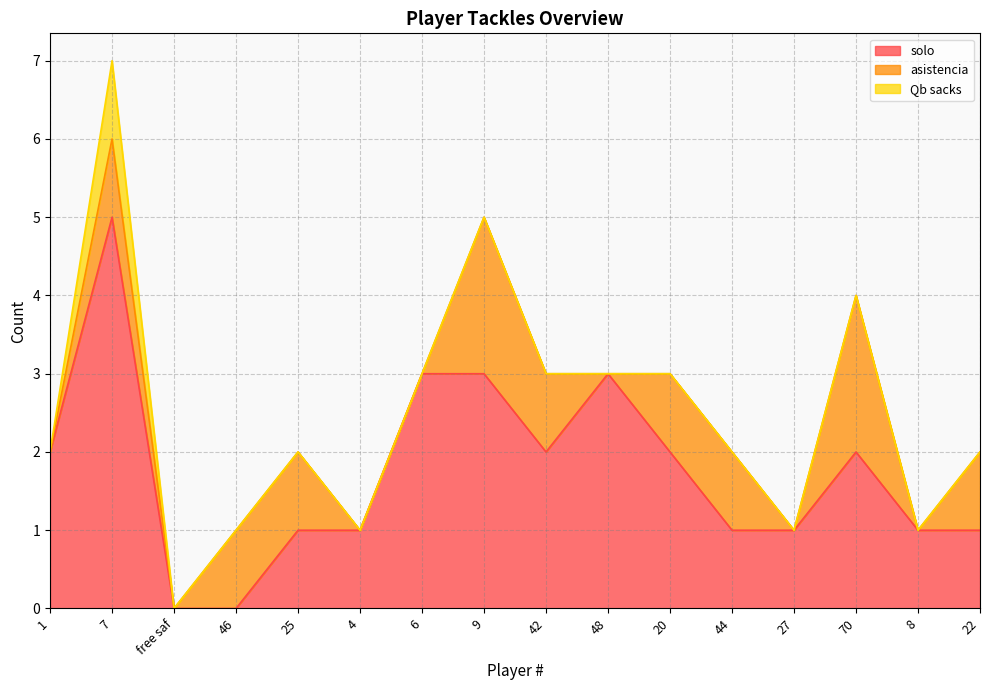

True or false: asistencia has more than 0 points higher than both neighbors.

True